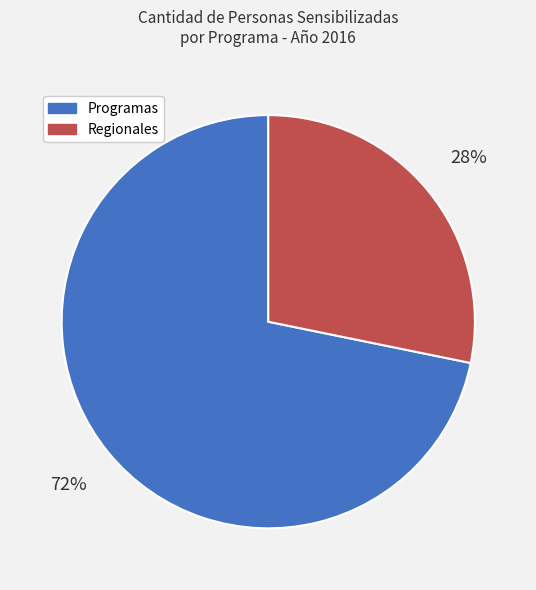

Approximately how many times larger is the value at Regionales compared to Programas?

0.4